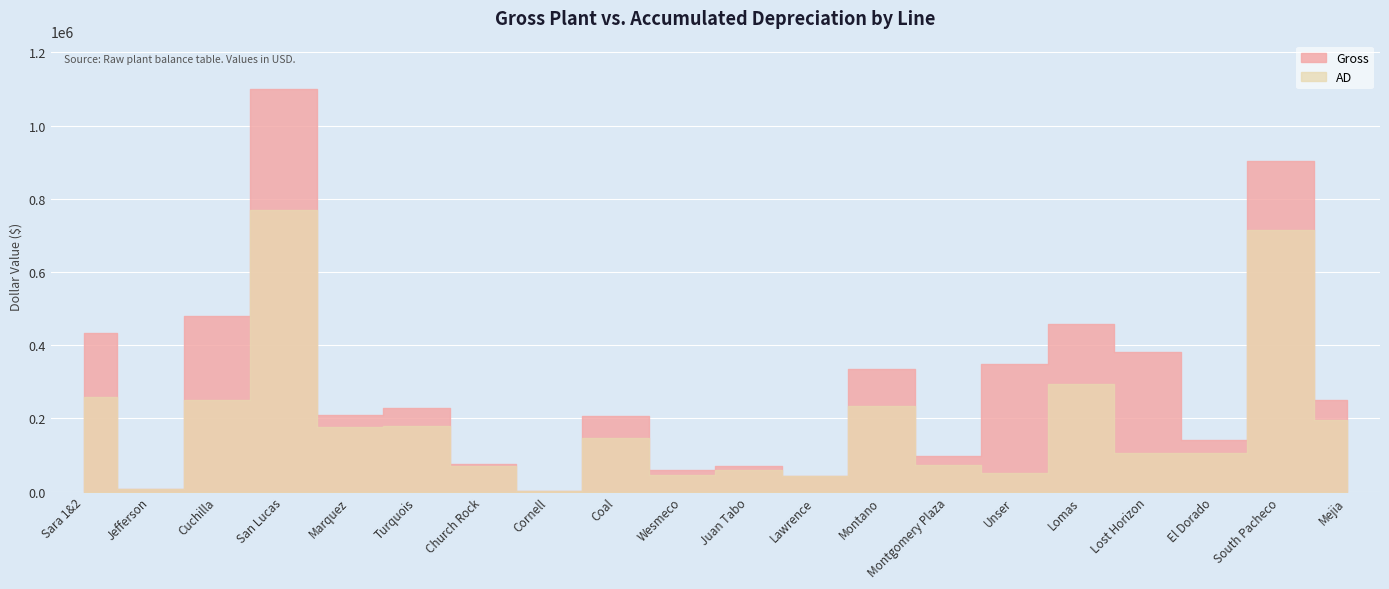

Which category has the lowest value in the AD series?

Cornell